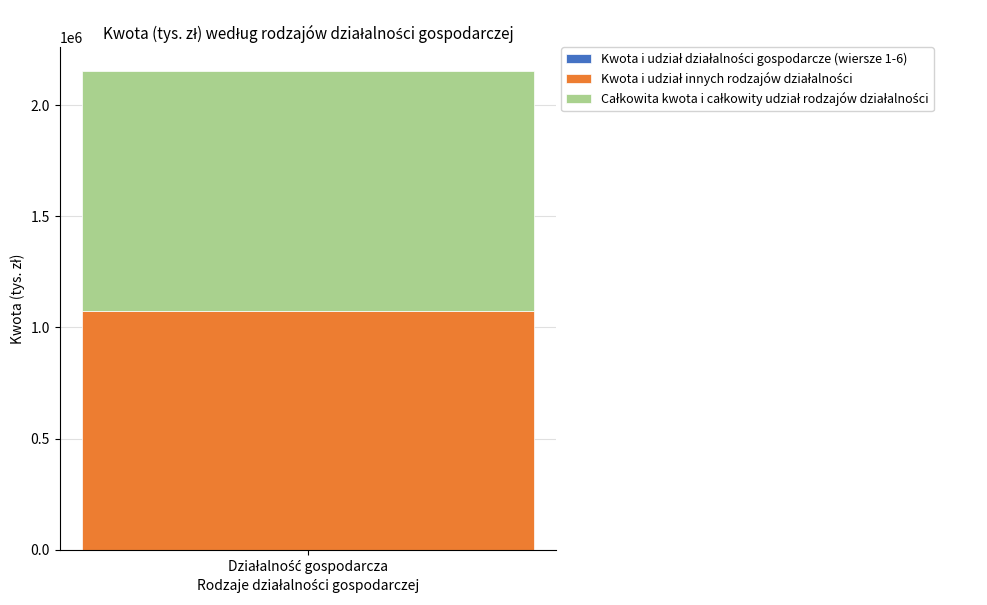

What is the maximum value for Całkowita kwota i całkowity udział?

1075675